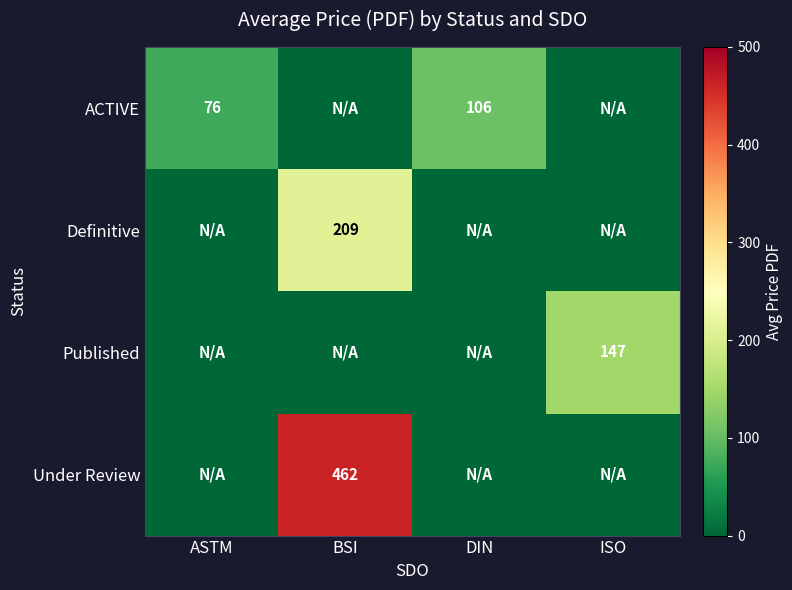

True or false: Definitive has a value of 356 at BSI.

False